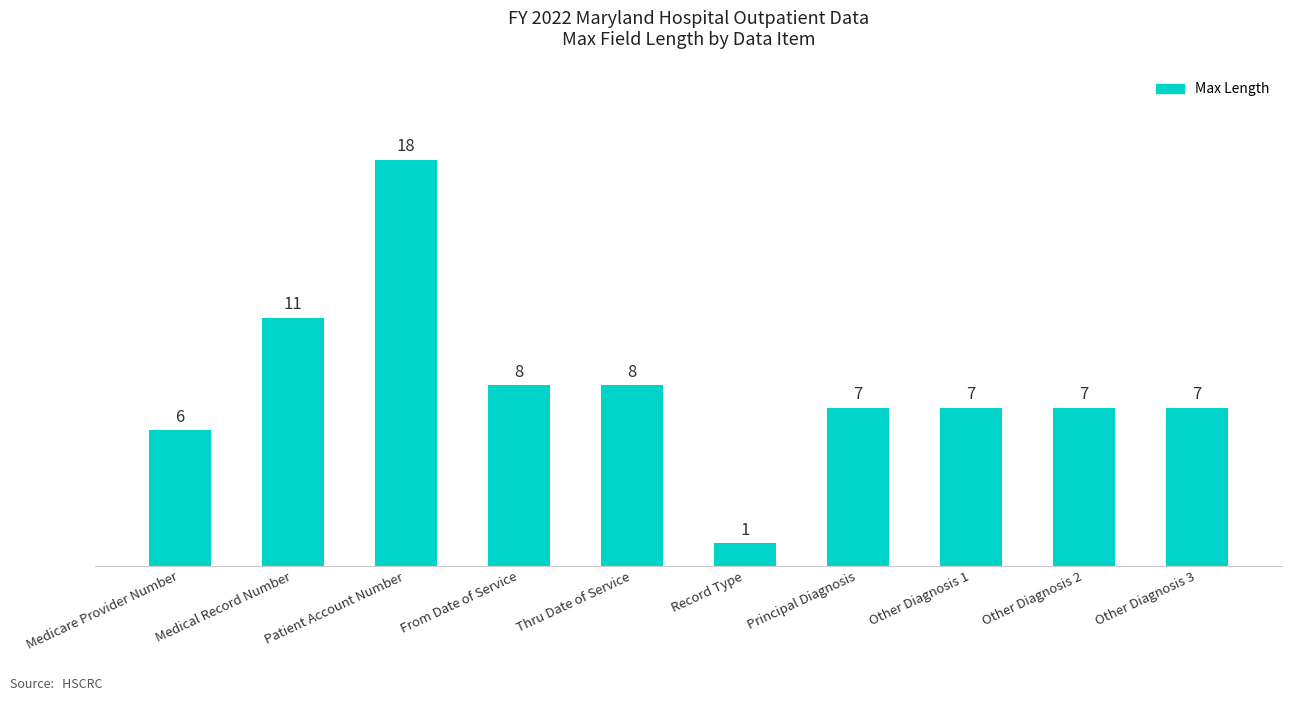

Which category has the highest value across all series?

Patient Account Number